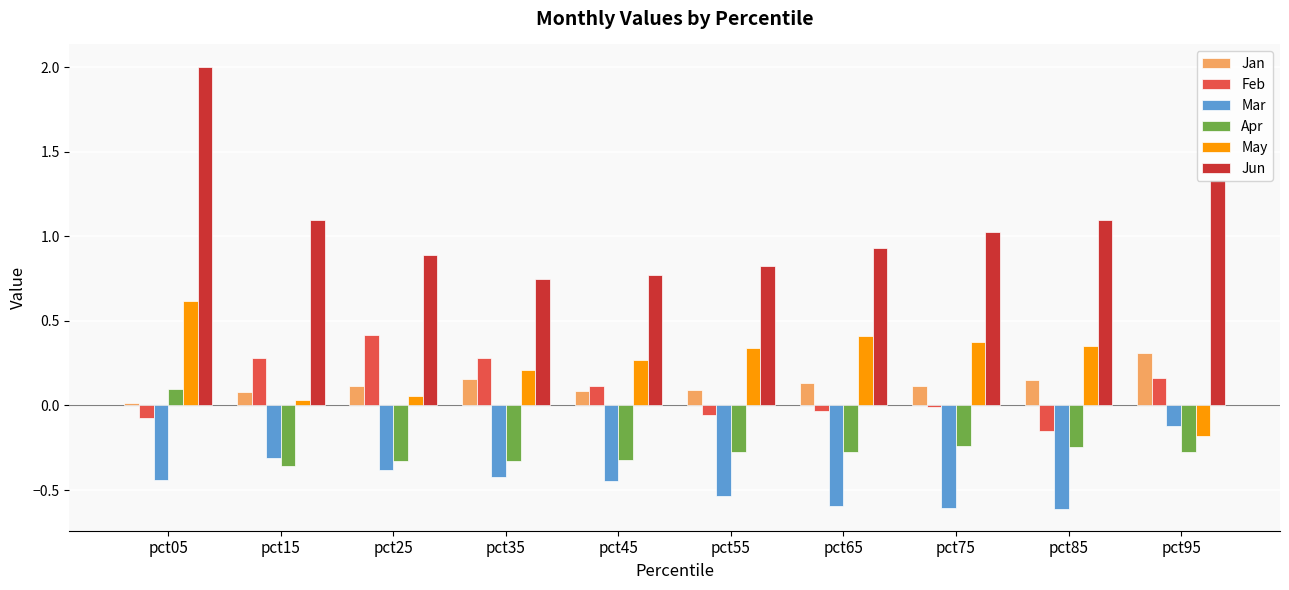

Does the chart contain stacked bars?

No